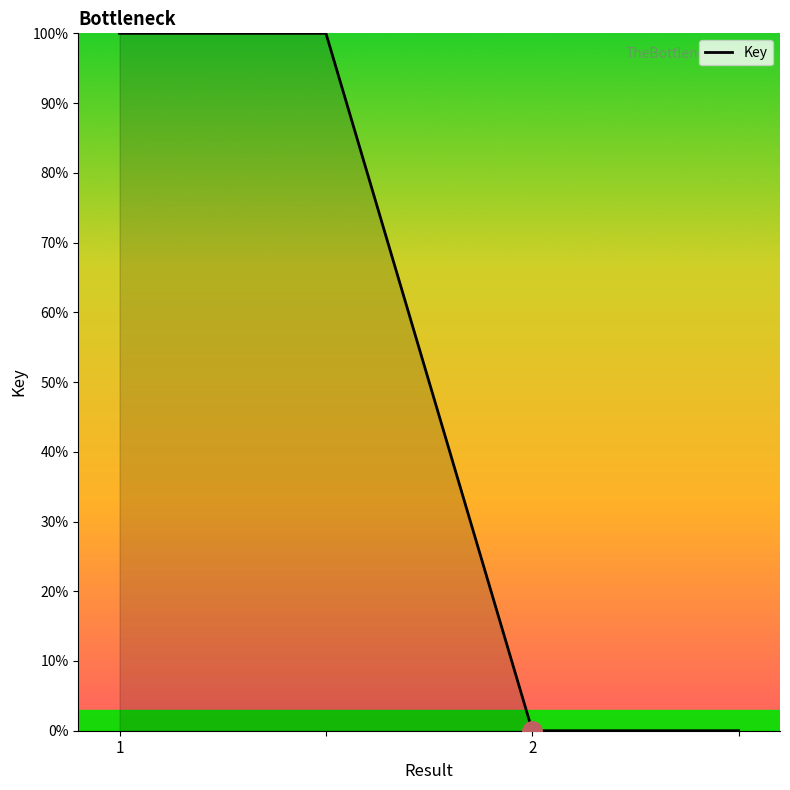

What is the difference between the second highest and minimum values?

100